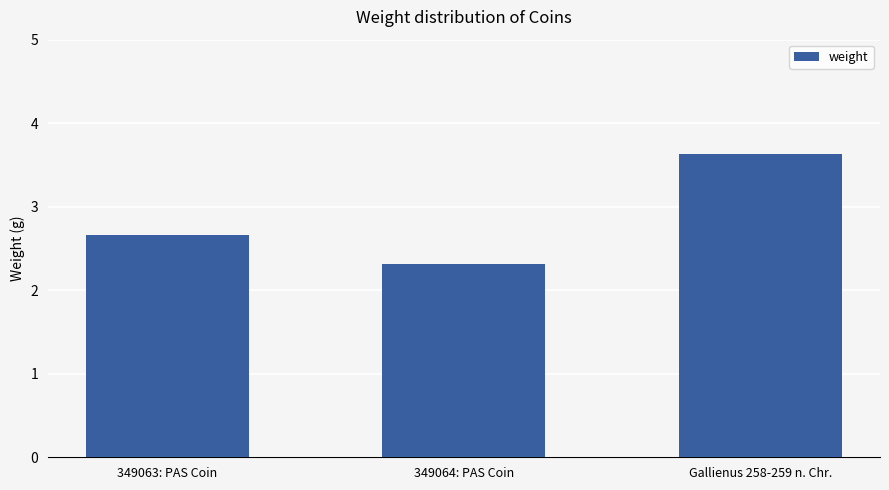

Reading left to right, list all the values displayed in this chart.

349063: PAS Coin=2.7	349064: PAS Coin=2.3	Gallienus 258-259 n. Chr.=3.6